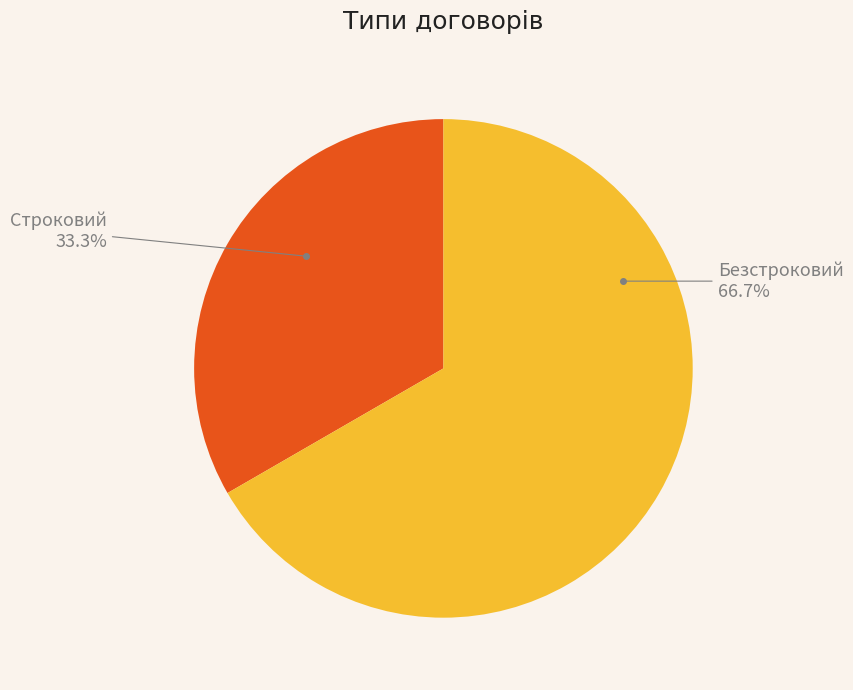

Rank the categories by value from lowest to highest.

Строковий, Безстроковий